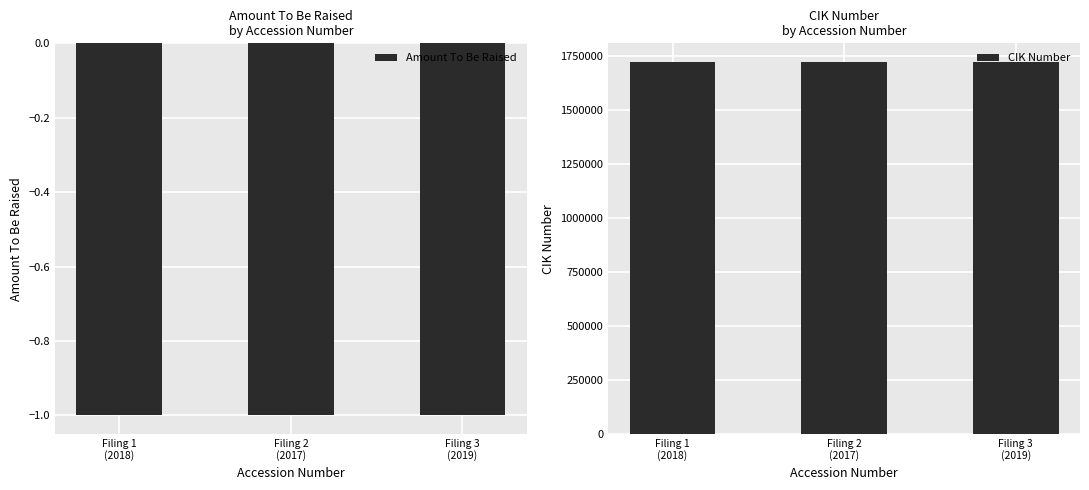

Reading right to left, list all the values displayed in this chart.

Amount To Be Raised: -1	-1	-1
CIK Number: 1720784	1720784	1720784